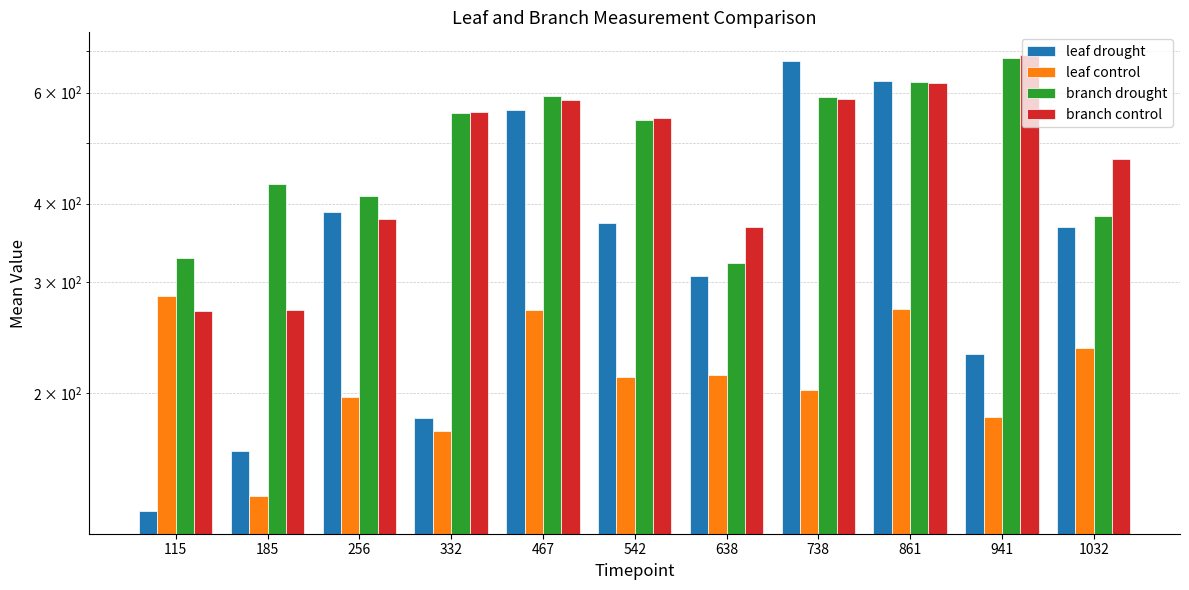

How many bars are there in each group?

4